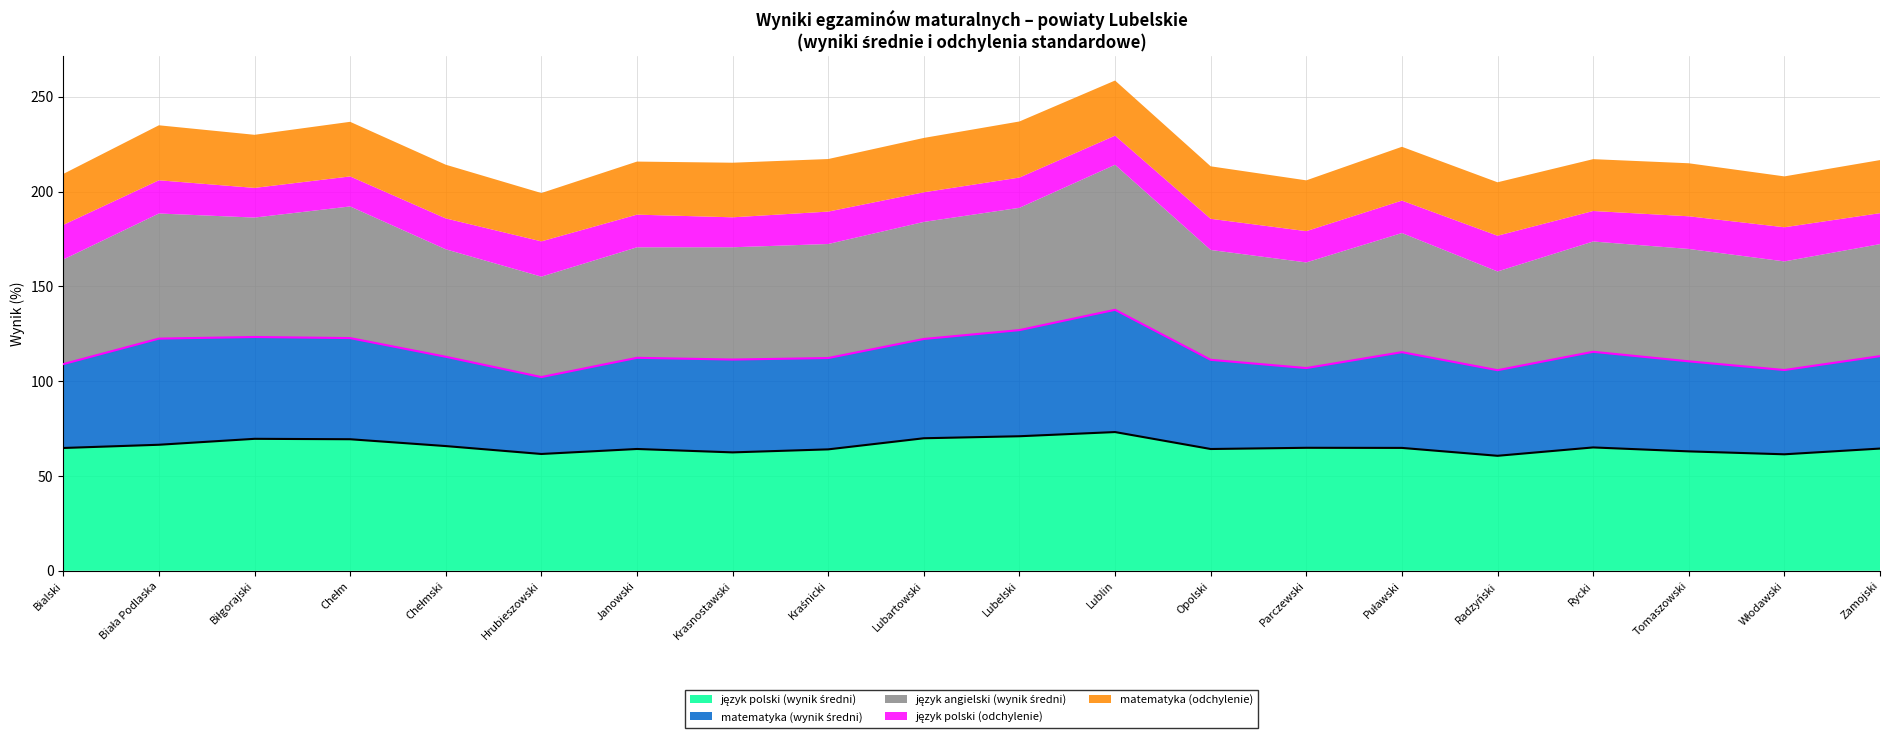

At Krasnostawski, list the series in order from largest to smallest.

język polski (wynik średni), język angielski (wynik średni), matematyka (wynik średni), matematyka (odchylenie), język polski (odchylenie)